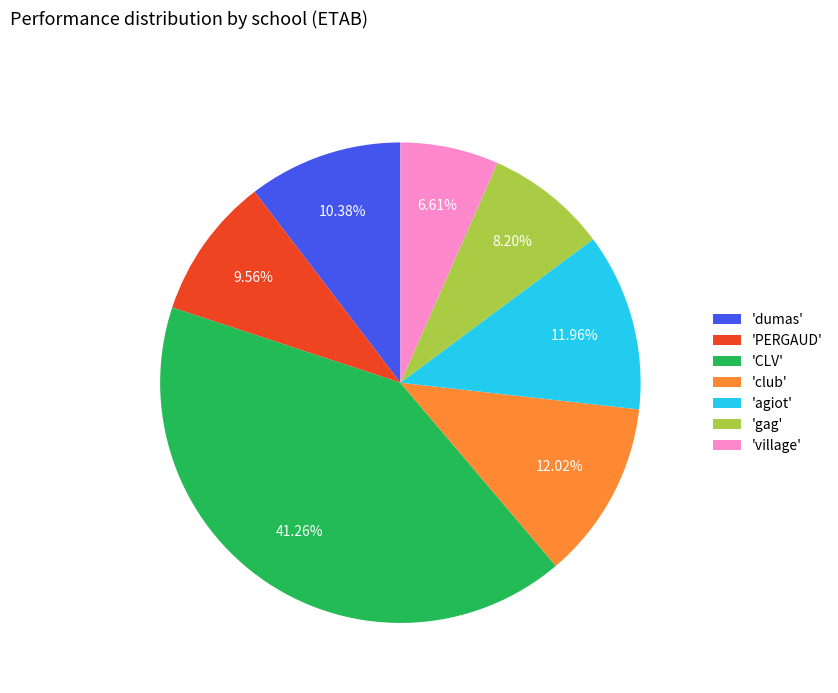

Which has a higher value, 'dumas' or 'club'?

'club'